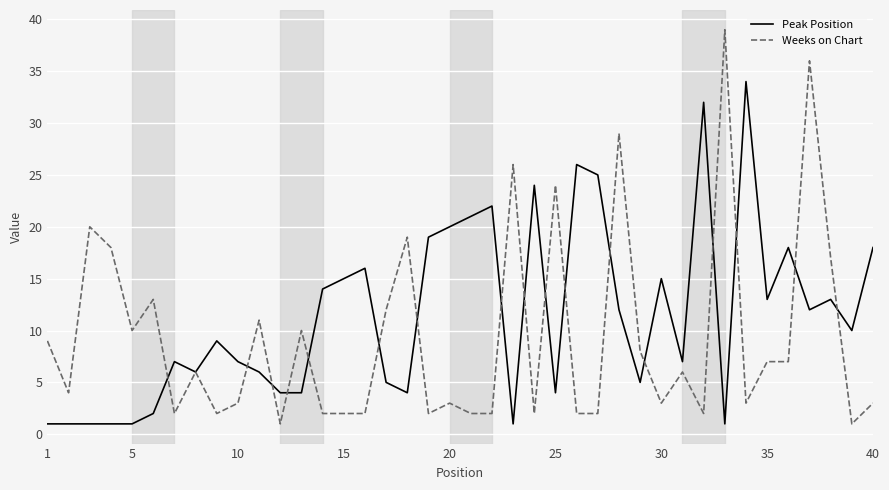

What is the maximum value shown in the chart?

39